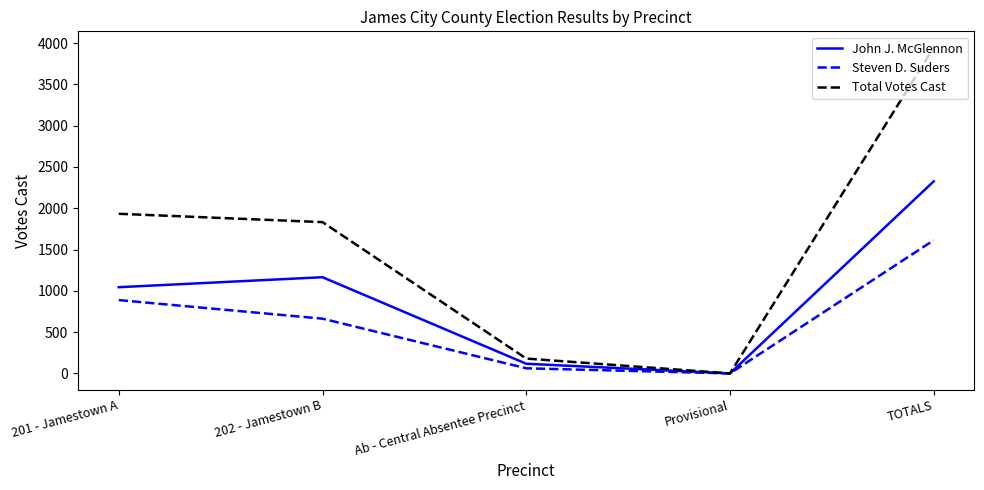

The value of John J. McGlennon at 201 - Jamestown A is 299. True or false?

False